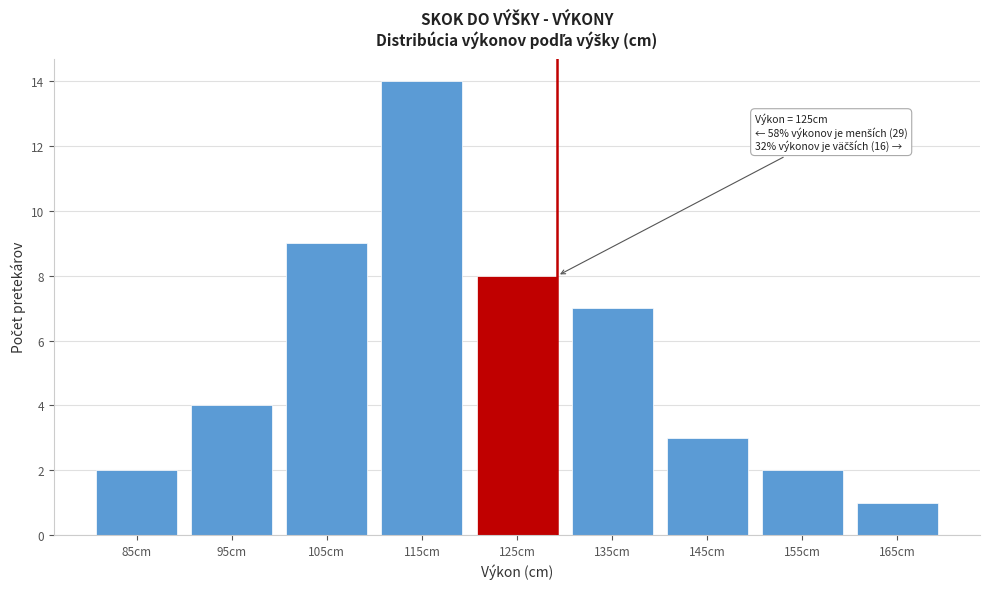

Reading left to right, list all the values displayed in this chart.

85cm=2	95cm=4	105cm=9	115cm=14	125cm=8	135cm=7	145cm=3	155cm=2	165cm=1